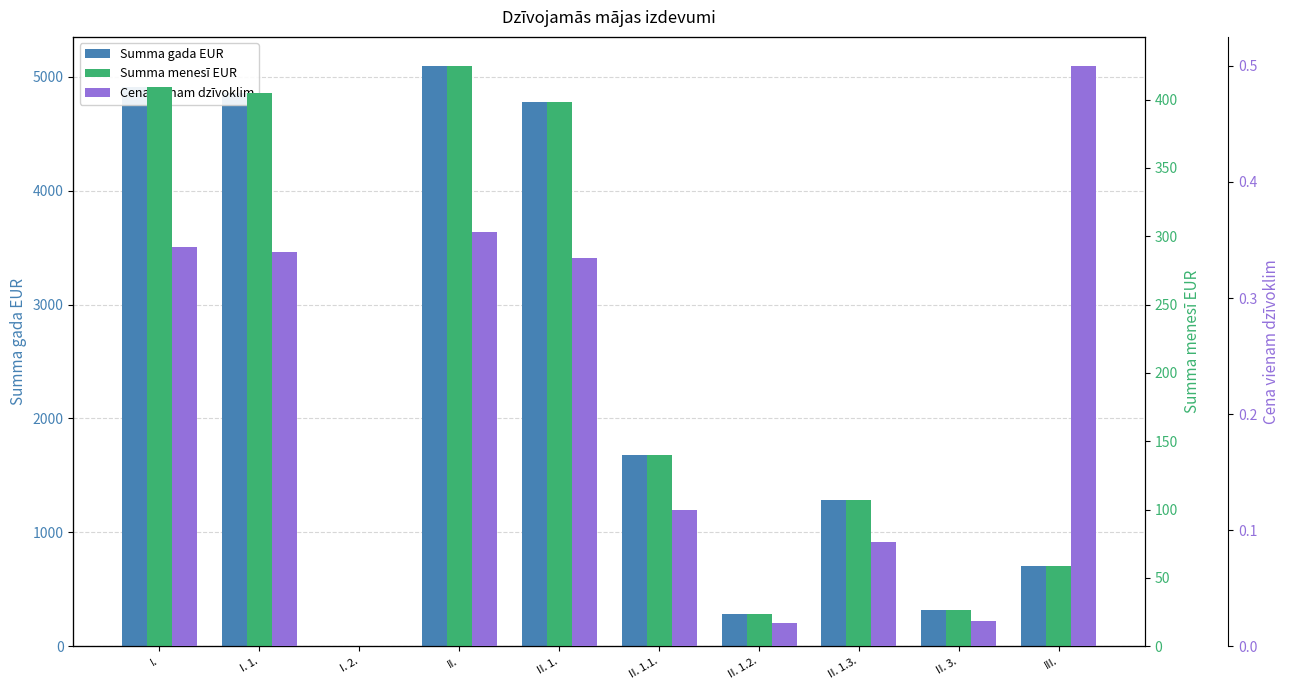

Rank the series by their maximum value, from highest to lowest.

Summa gada EUR, Summa menesī EUR, Cena vienam dzīvoklim